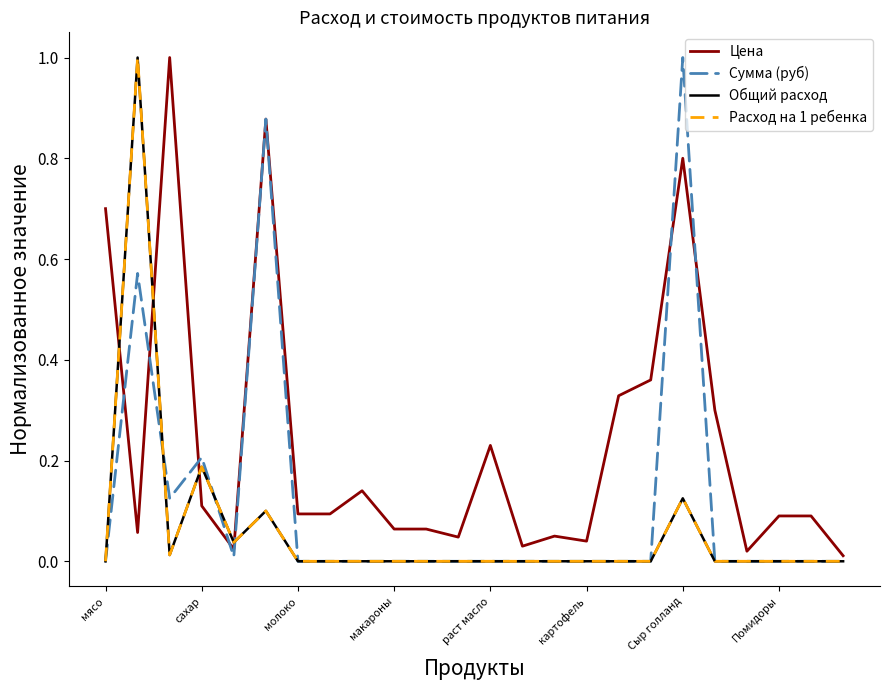

True or false: Цена and Сумма (руб) intersect in this chart.

True